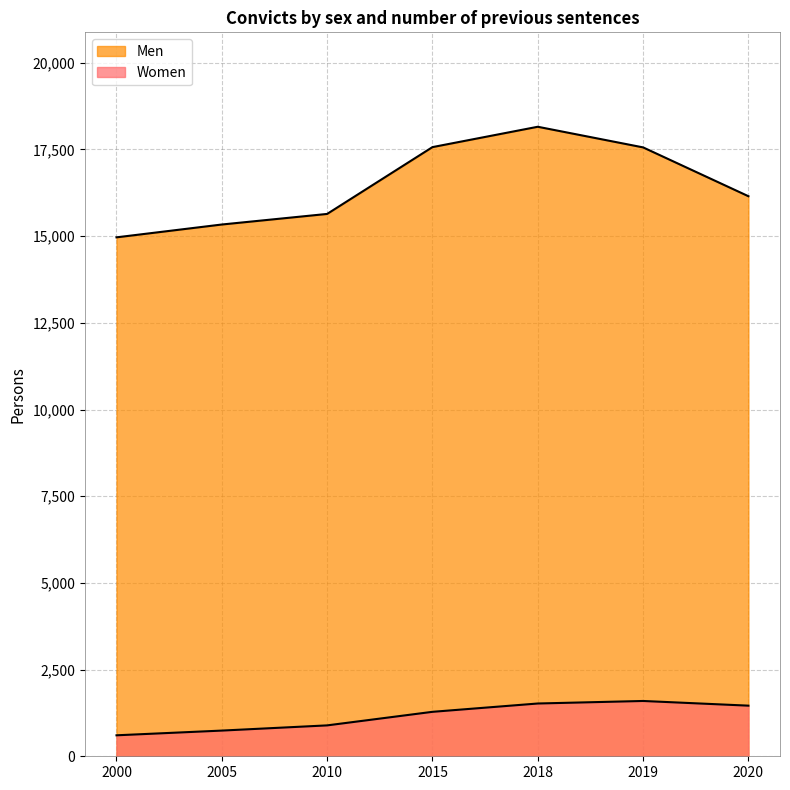

Which series has the largest range (max minus min)?

Men